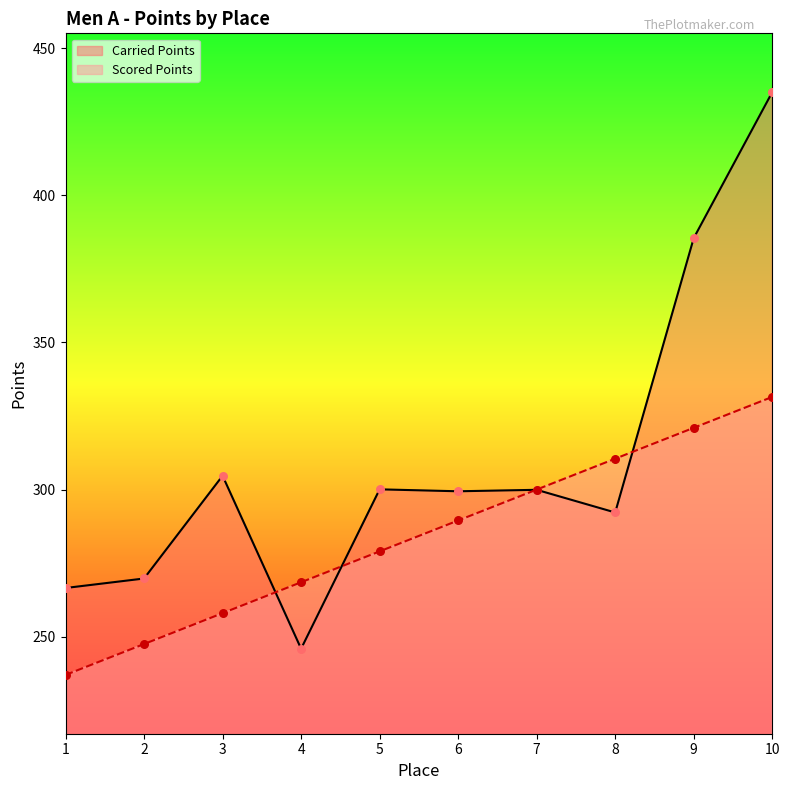

At which category is the sum across all series the highest?

10